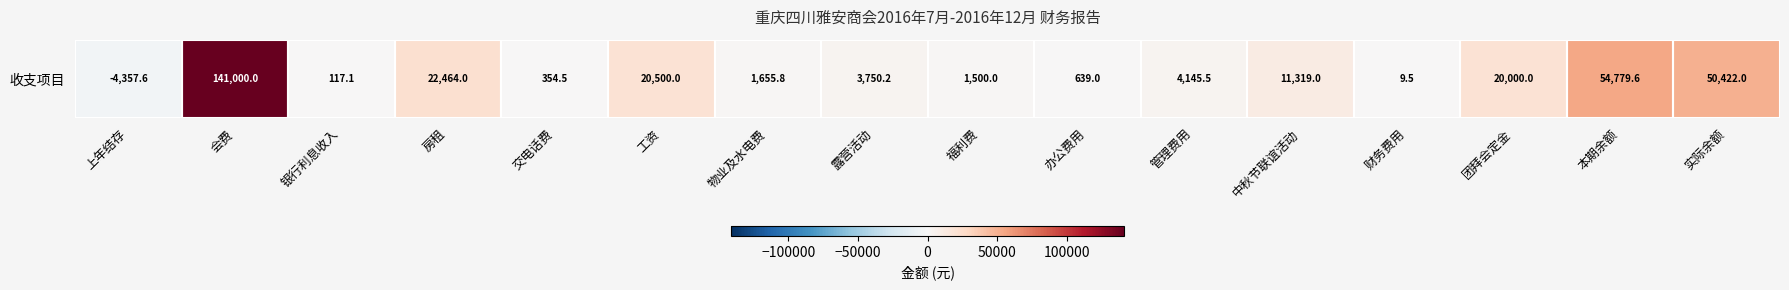

Reading left to right, list all the values displayed in this chart.

-4357.6	141000.0	117.1	22464.0	354.5	20500.0	1655.8	3750.2	1500.0	639.0	4145.5	11319.0	9.5	20000.0	54779.6	50422.0